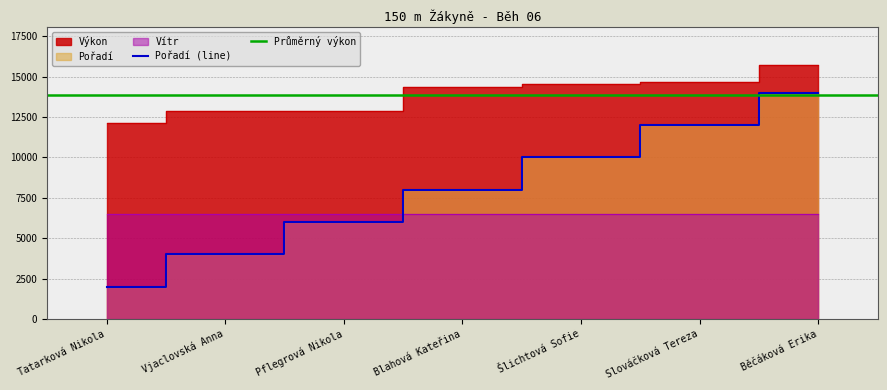

True or false: Pořadí (line) has a value of 6000 at Pflegrová Nikola.

True